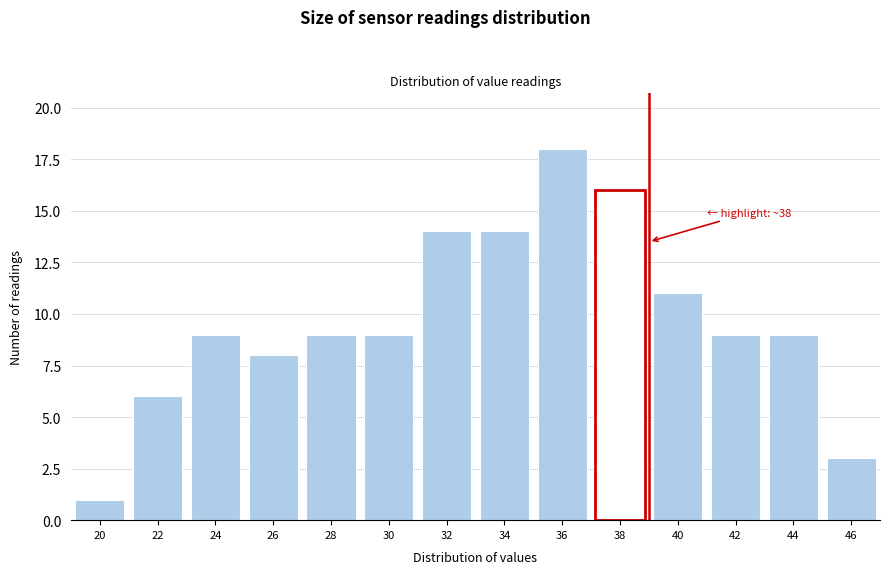

Reading right to left, list all the values displayed in this chart.

46=3	44=9	42=9	40=11	38=16	36=18	34=14	32=14	30=9	28=9	26=8	24=9	22=6	20=1